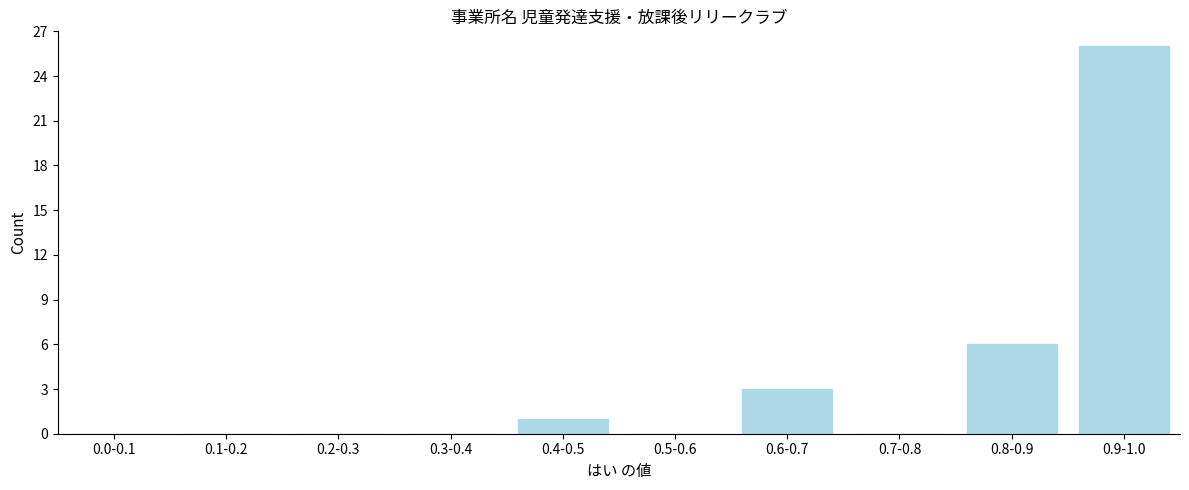

Reading left to right, transcribe all the data shown in this chart.

0.0-0.1=0	0.1-0.2=0	0.2-0.3=0	0.3-0.4=0	0.4-0.5=1	0.5-0.6=0	0.6-0.7=3	0.7-0.8=0	0.8-0.9=6	0.9-1.0=26